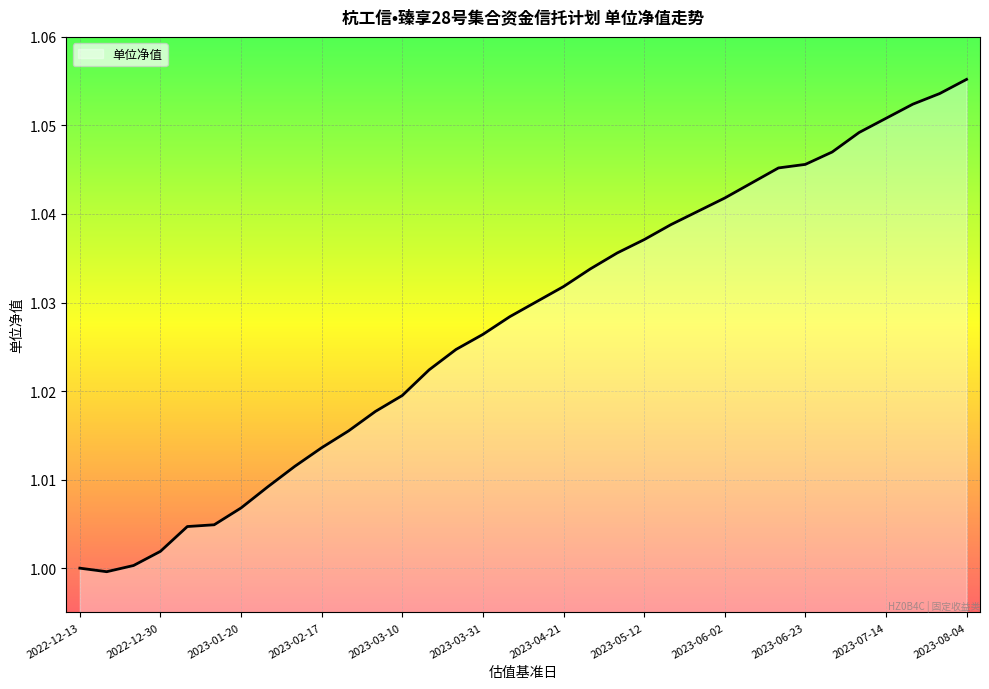

What is the label of the 15th point from the right?

2023-04-28